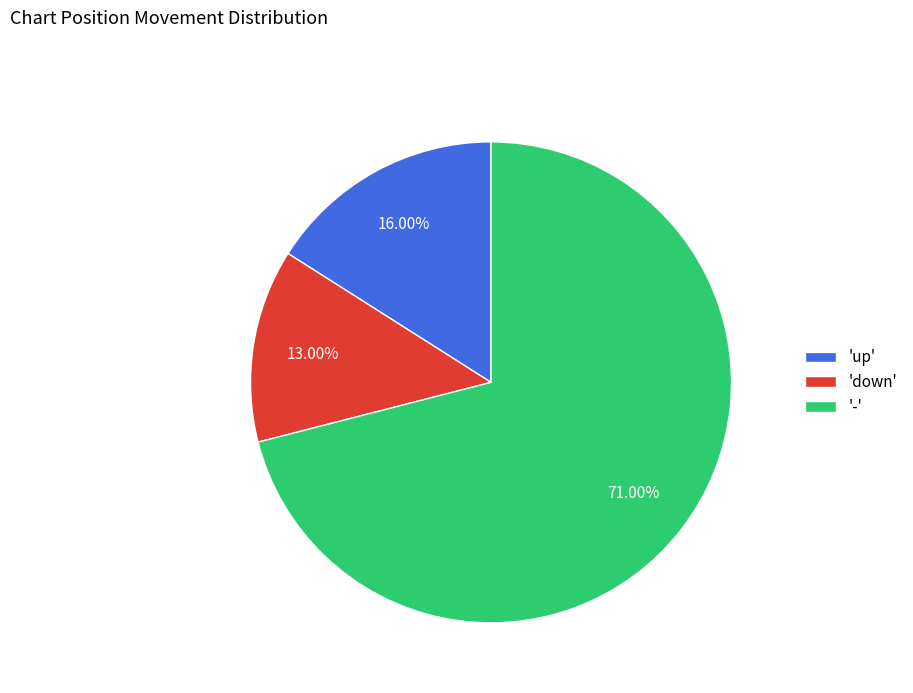

Does '-' represent more than half of the total?

Yes